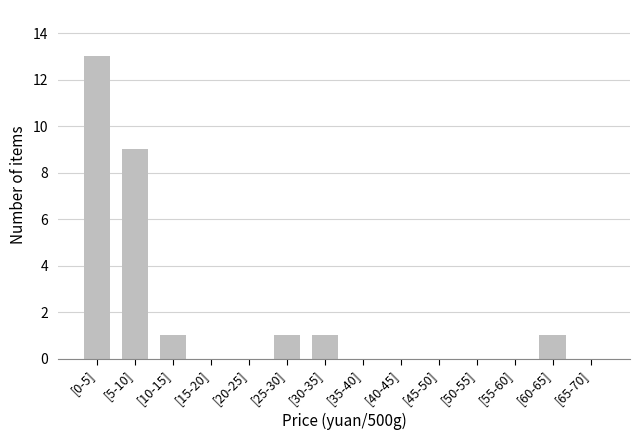

Reading right to left, list all the values displayed in this chart.

[65-70]=0	[60-65]=1	[55-60]=0	[50-55]=0	[45-50]=0	[40-45]=0	[35-40]=0	[30-35]=1	[25-30]=1	[20-25]=0	[15-20]=0	[10-15]=1	[5-10]=9	[0-5]=13